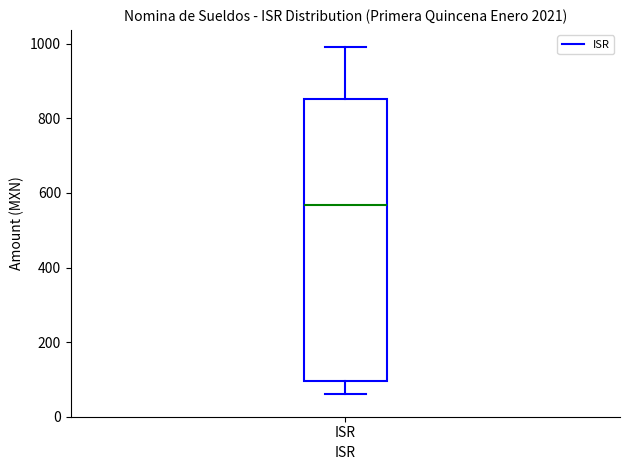

Read this box plot against the y-axis: the position of the median line, the range covered by the box, and the ends of both whiskers. The values are not printed on the chart, so give them approximately, as read against the axis.

median 560, box 100 to 860, whiskers 60 to 1000